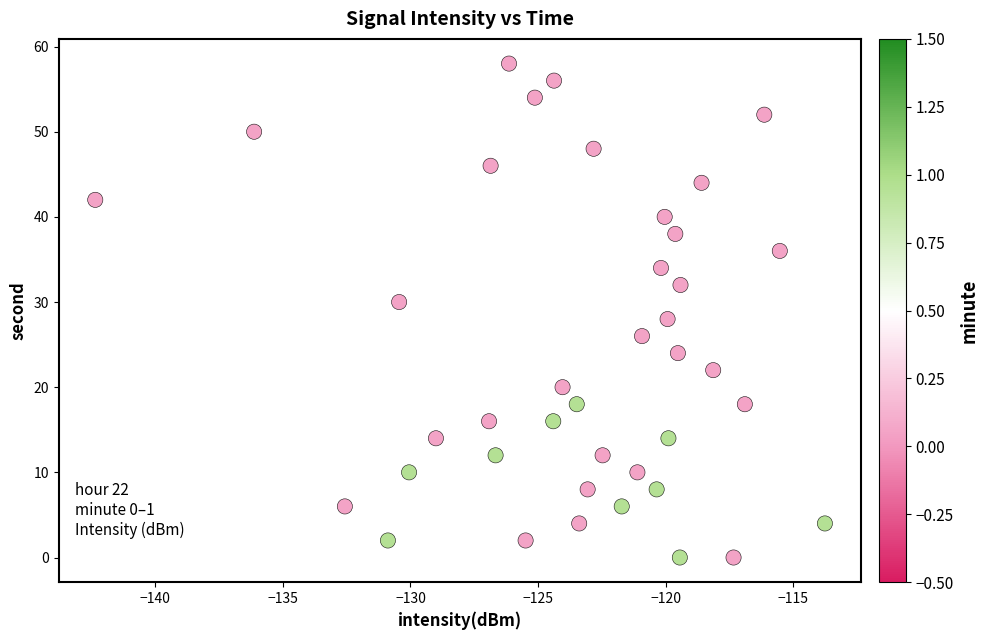

What is the range of Y values (max minus min)?

58